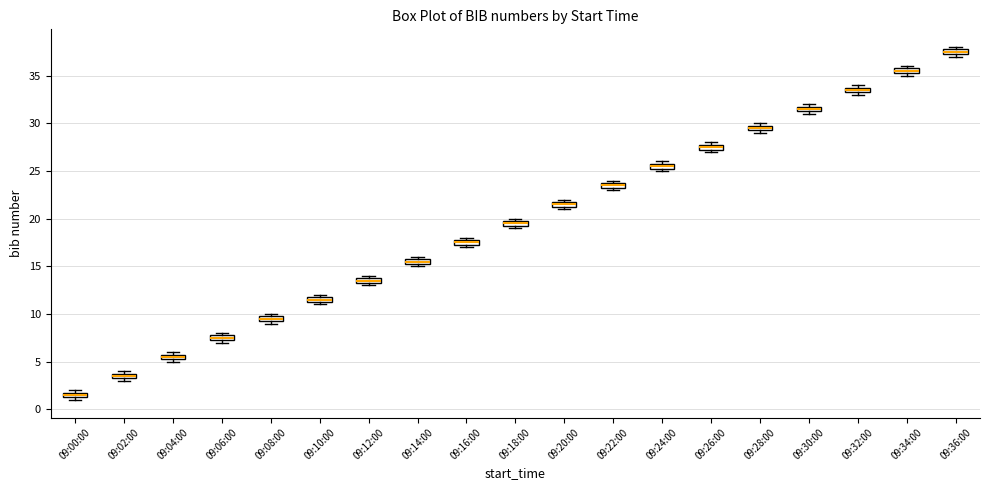

Where is the upper edge of the box for 09:00:00 on the y-axis? The values are not printed on the chart, so give them approximately, as read against the axis.

2.0